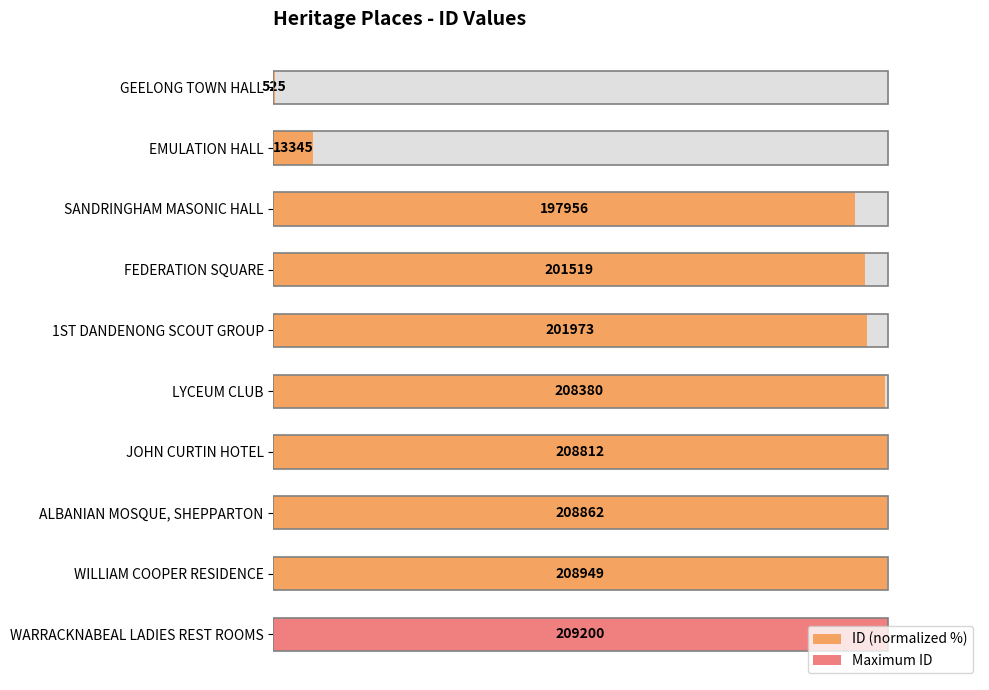

What is the difference between the maximum and minimum values?

99.7